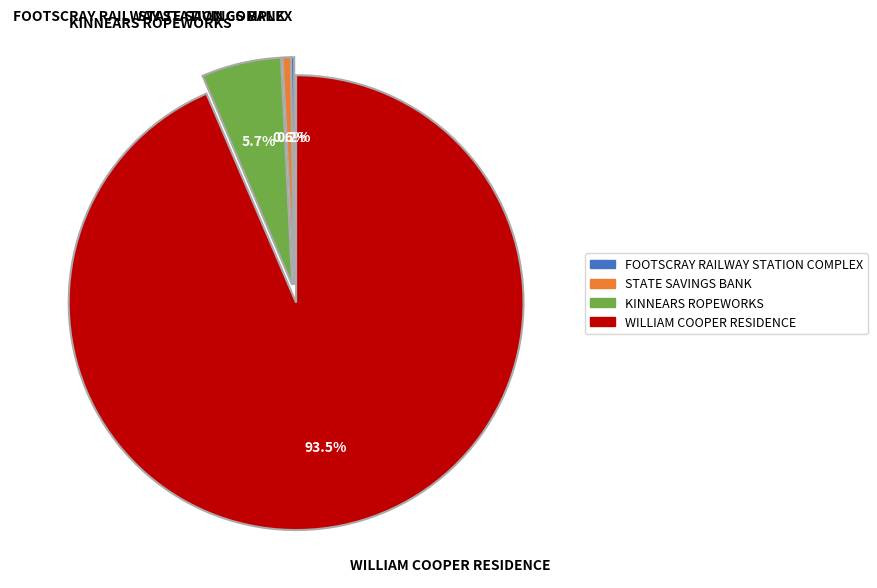

To the nearest percent, what is the average slice percentage?

25%